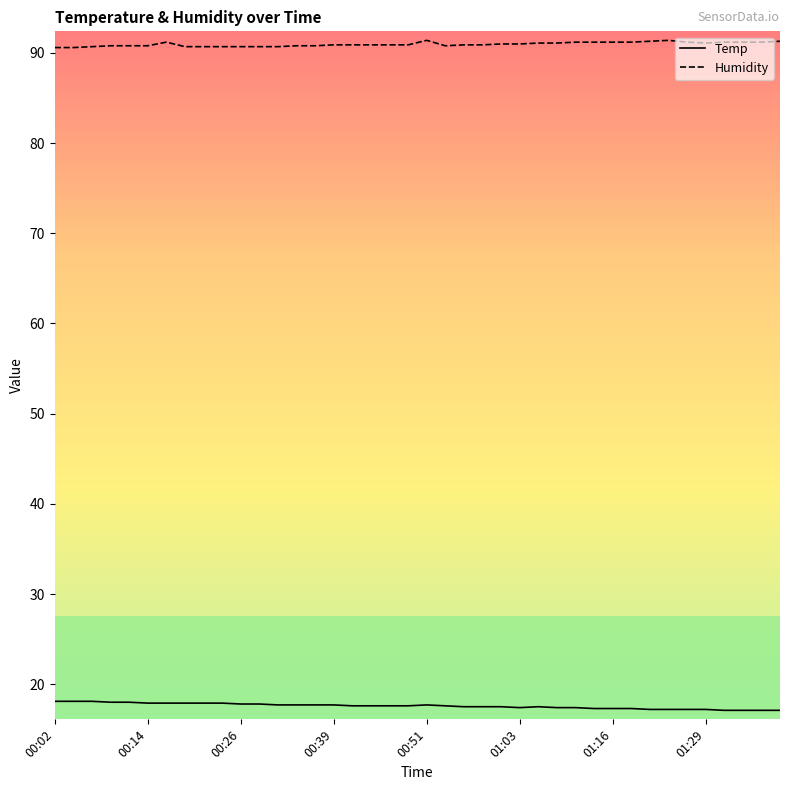

Which series has the largest total across all categories?

Humidity